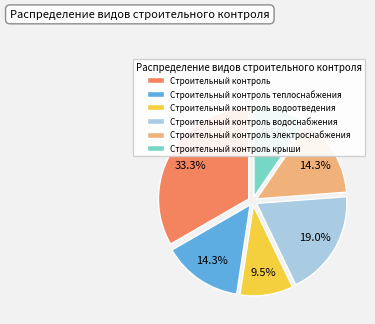

True or false: Строительный контроль теплоснабжения accounts for 21% of the total.

False